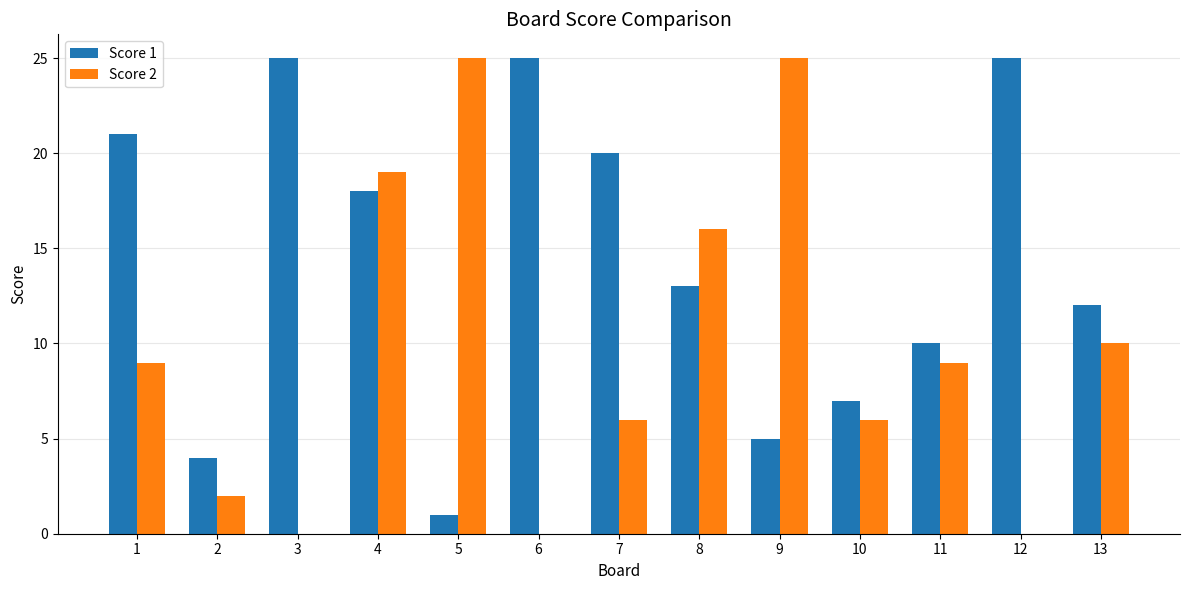

Does the chart contain stacked bars?

No